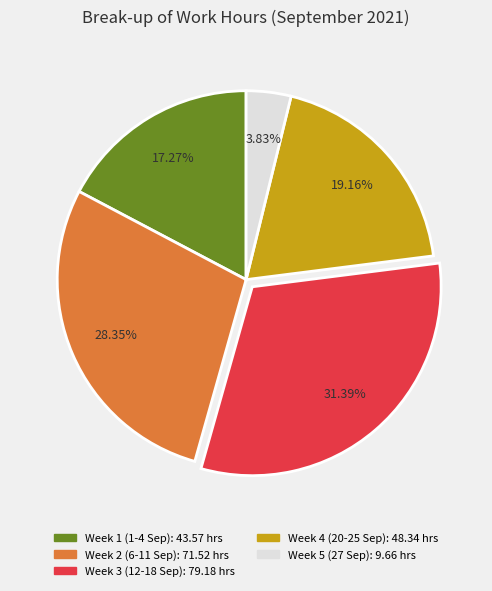

Does any single category account for the majority?

No